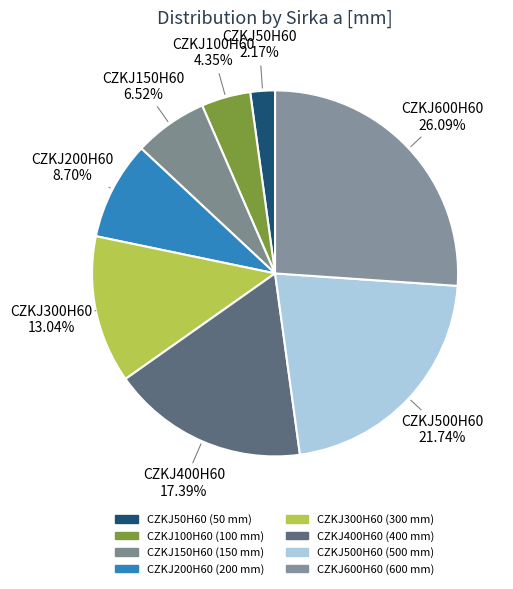

Count the number of slices in the pie.

8